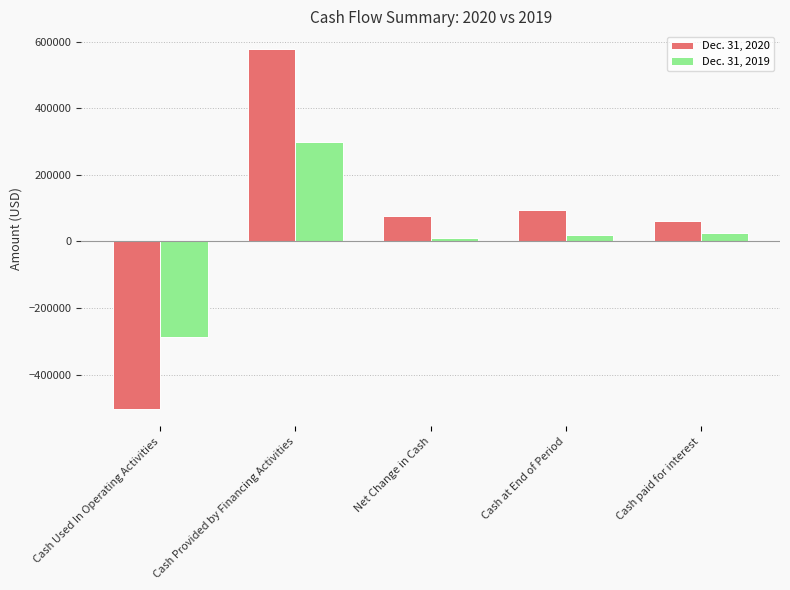

Rank the series by their average value, from lowest to highest.

Dec. 31, 2019, Dec. 31, 2020